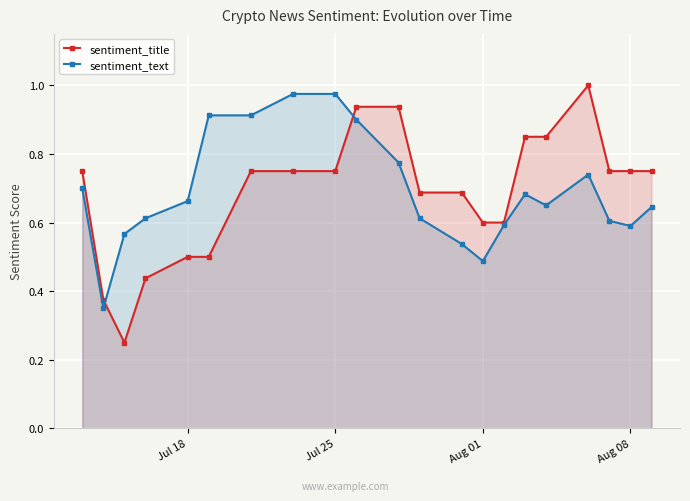

How many lines are shown in the chart?

2